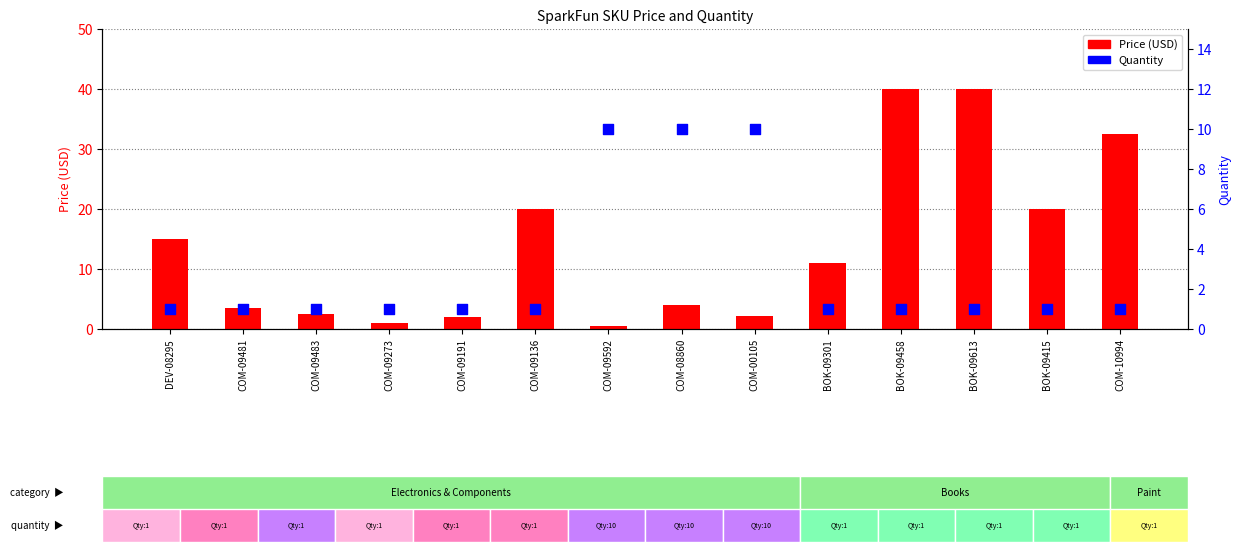

Which series has the widest spread of Y values?

Price (USD)